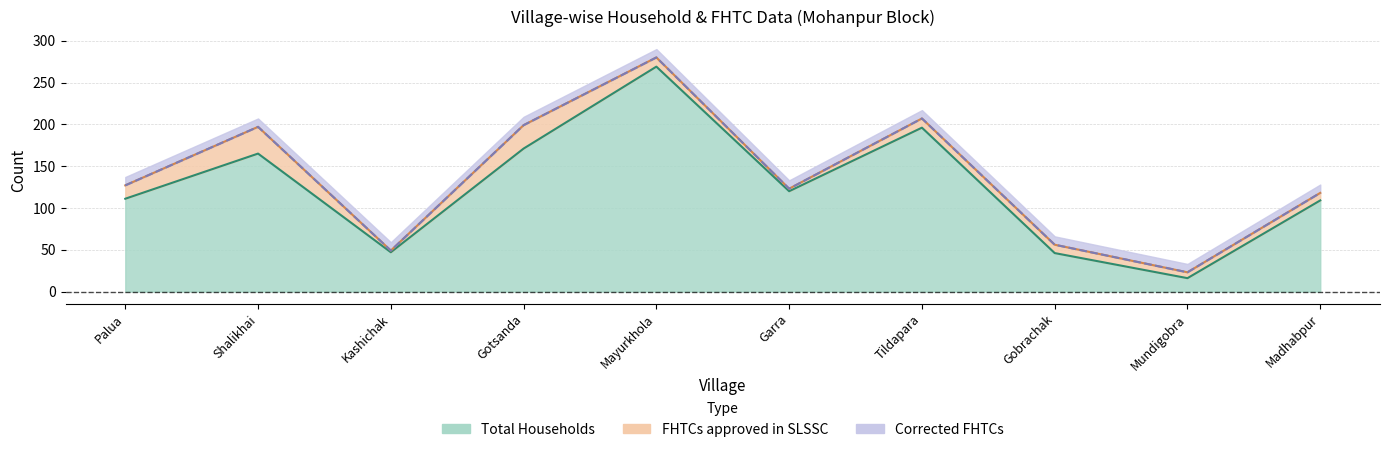

What is the label of the 10th point from the right?

Palua